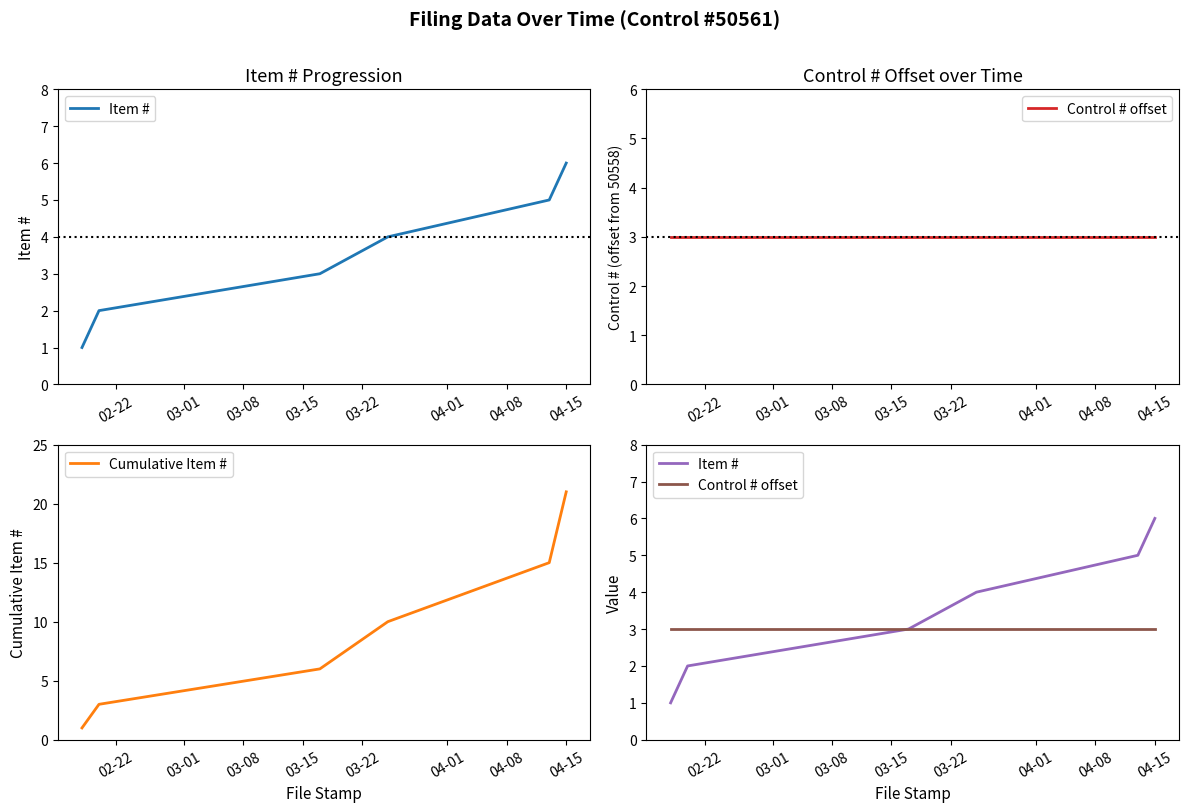

List the series in order of their peak value, lowest first.

Control # offset, Item #, Cumulative Item #